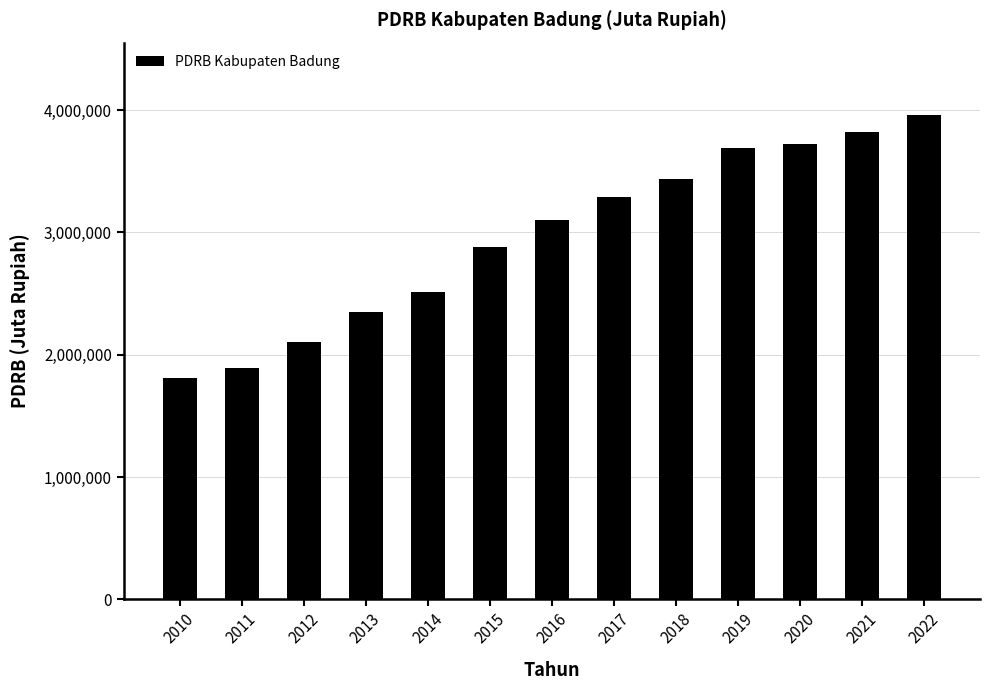

What is the sum of all values?

38579240.7